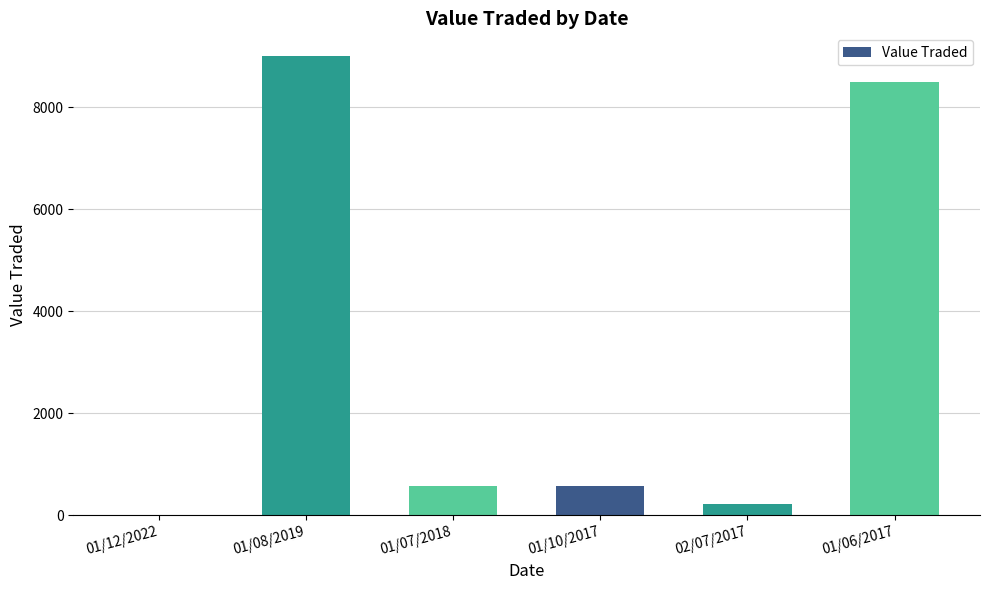

How many distinct data groups are displayed?

1